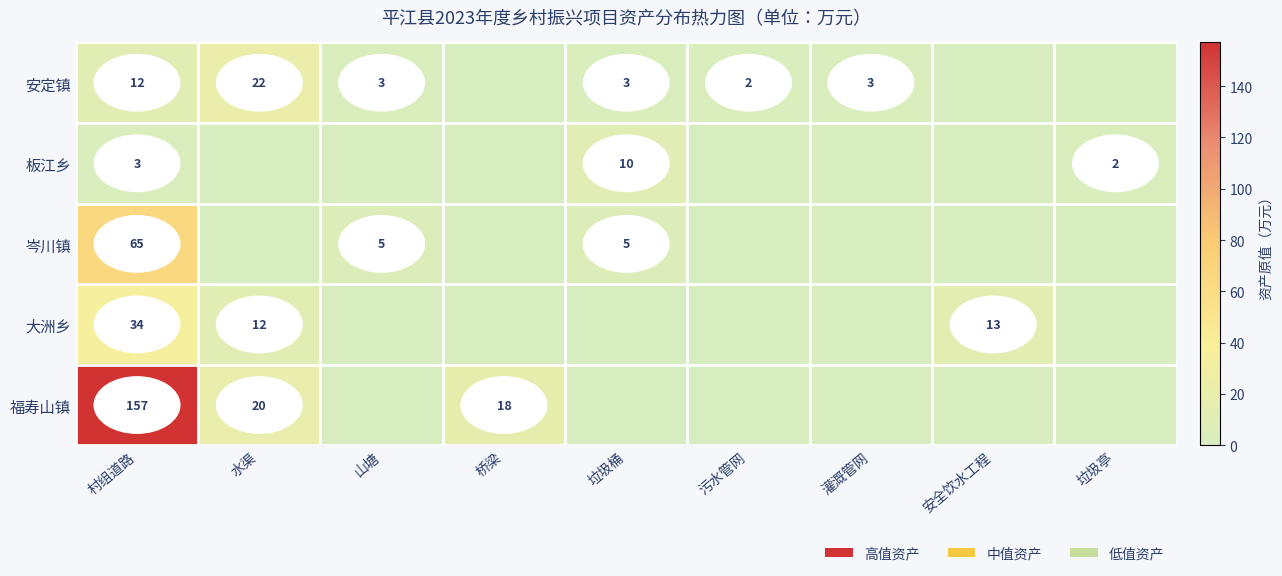

The 大洲乡 series shows 34 at 村组道路. True or false?

True